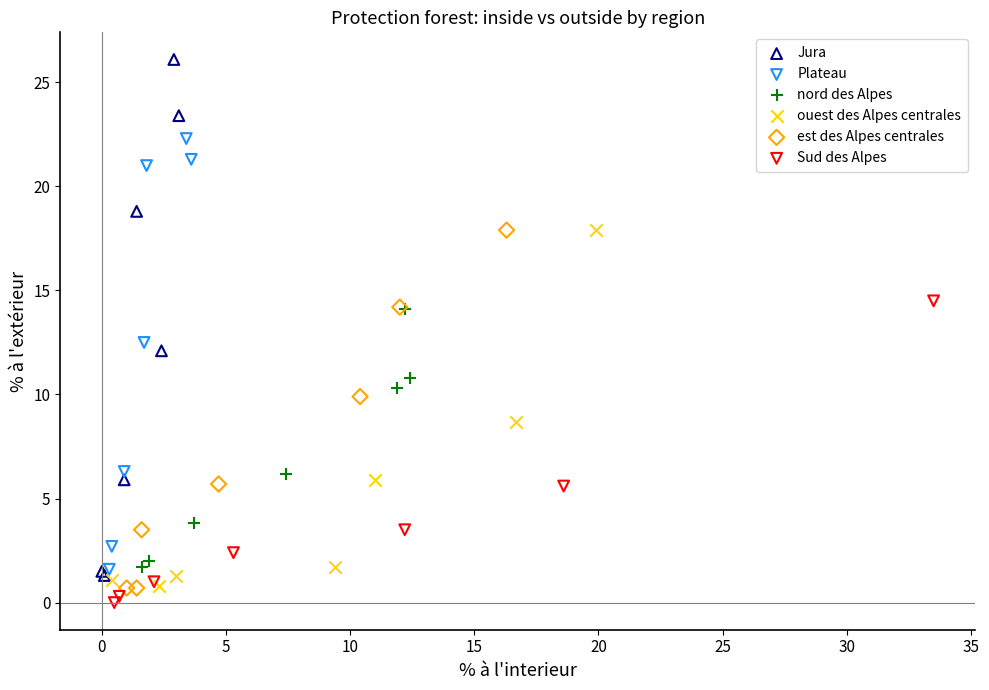

Which series contains the highest Y value?

Jura